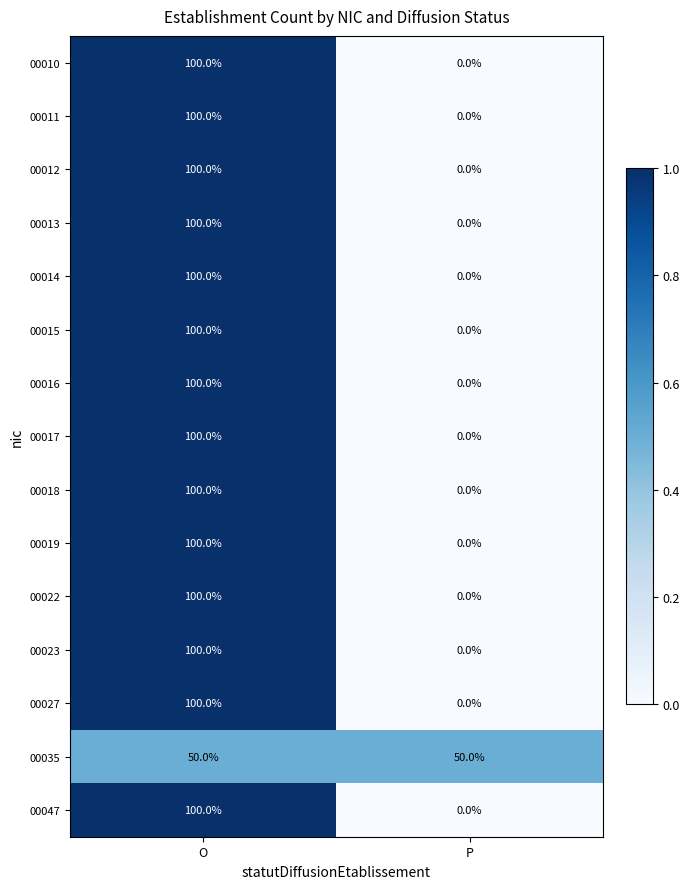

Is it true that 00011 equals 0 at P?

True